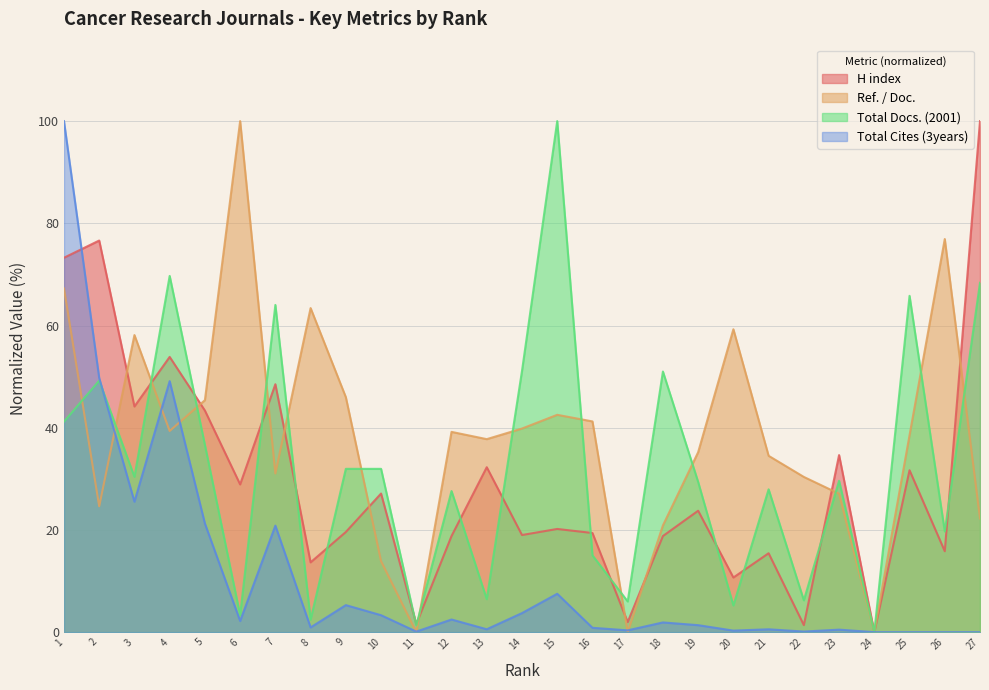

The value of Ref. / Doc. at 27 is 22.2. True or false?

True